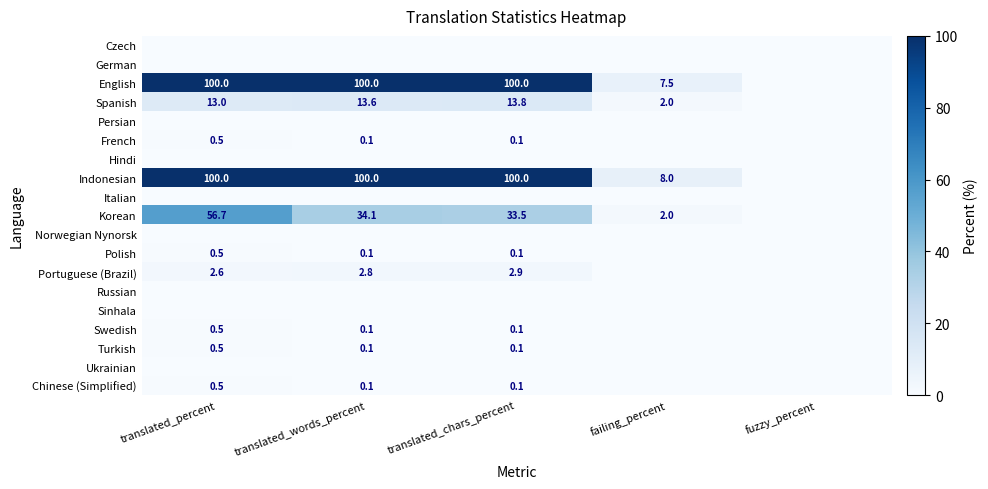

Is the value of English at translated_chars_percent greater than the value of Portuguese (Brazil) at translated_percent?

Yes